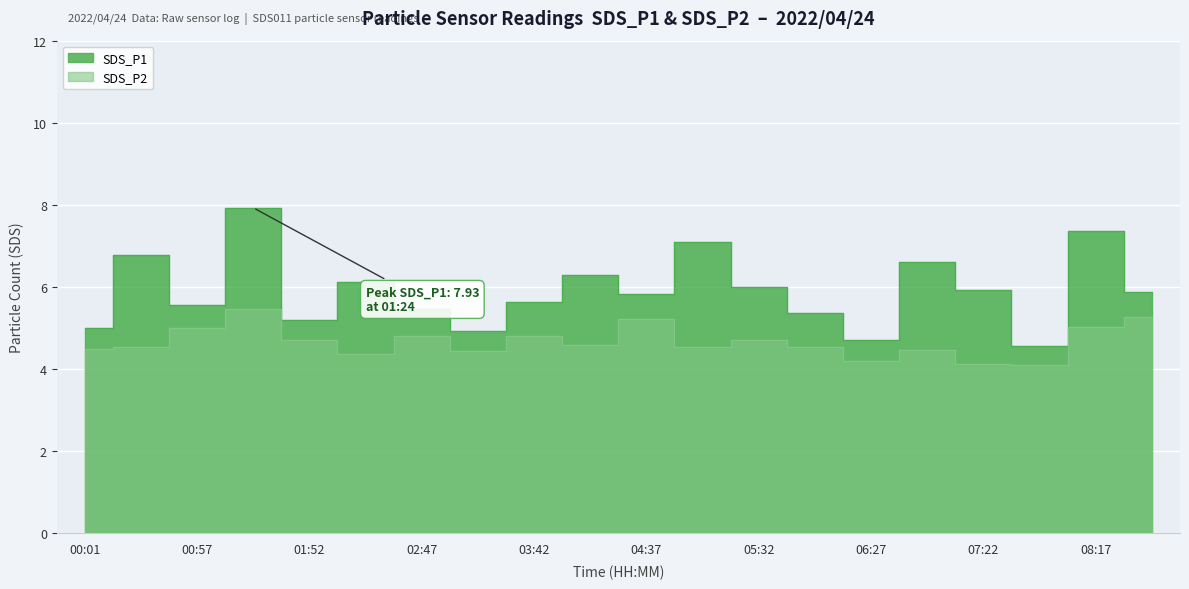

True or false: SDS_P2 and SDS_P1 intersect in this chart.

False